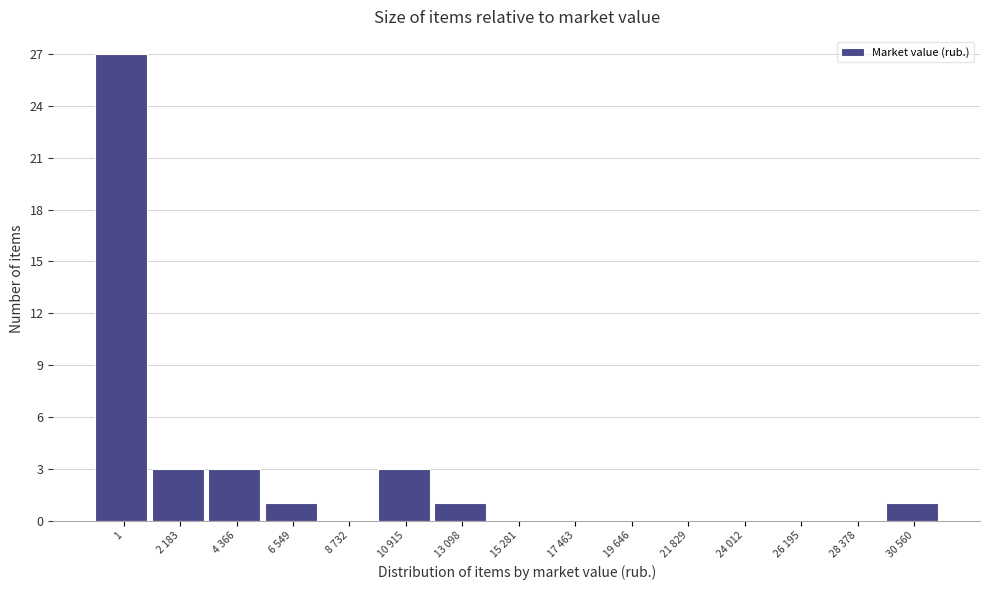

Reading left to right, transcribe all the data shown in this chart.

1=27	2 183=3	4 366=3	6 549=1	8 732=0	10 915=3	13 098=1	15 281=0	17 463=0	19 646=0	21 829=0	24 012=0	26 195=0	28 378=0	30 560=1